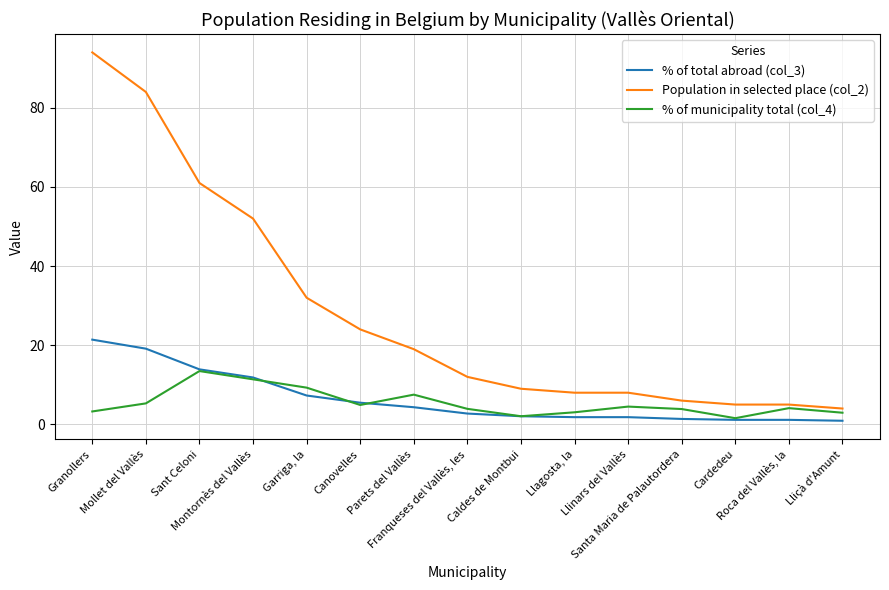

What value does the % of total abroad (col_3) series have at Parets del Vallès?

4.3